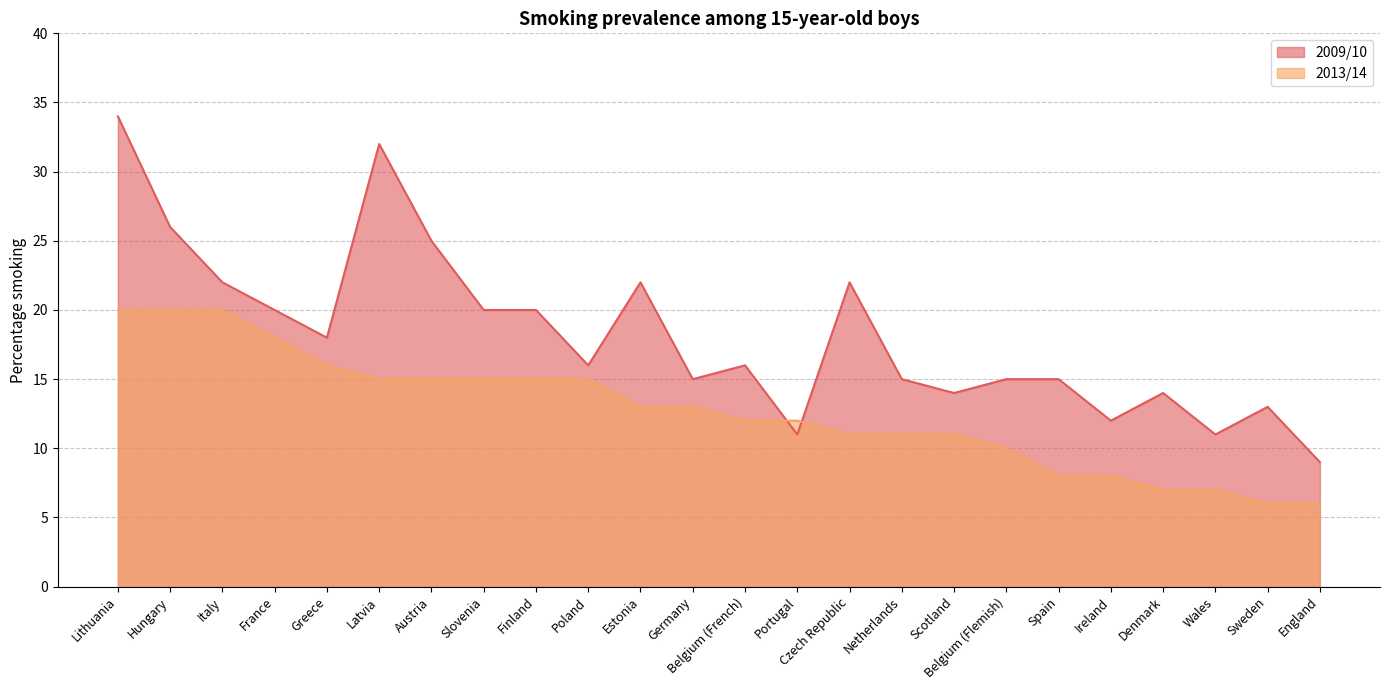

How many values in the 2013/14 series are below 13?

12